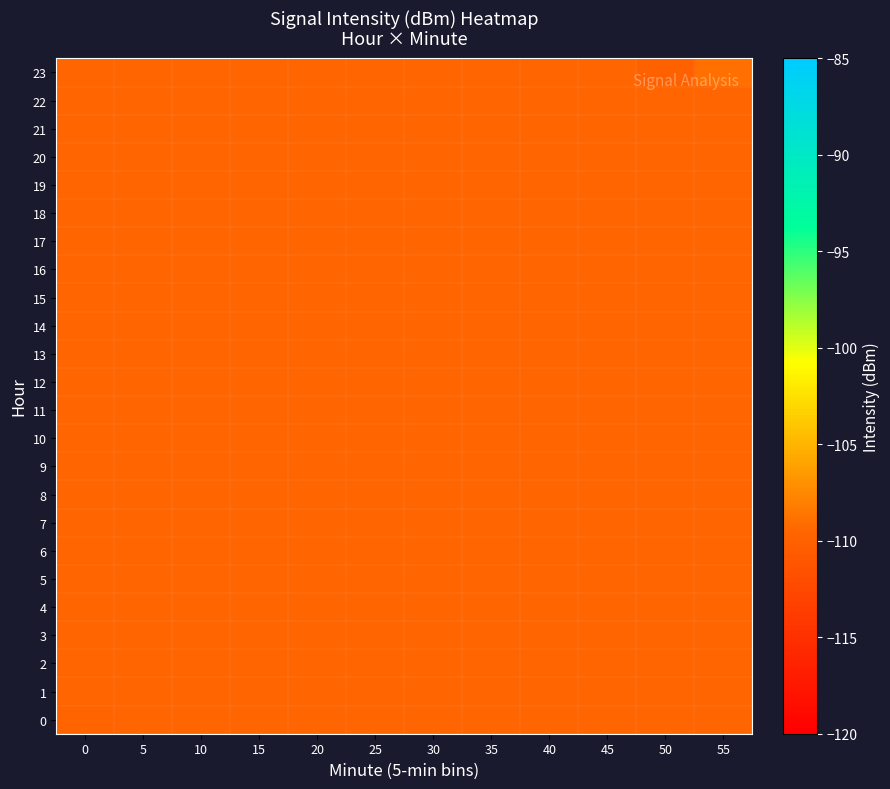

Between 35 and 50, which series saw the biggest shift?

23